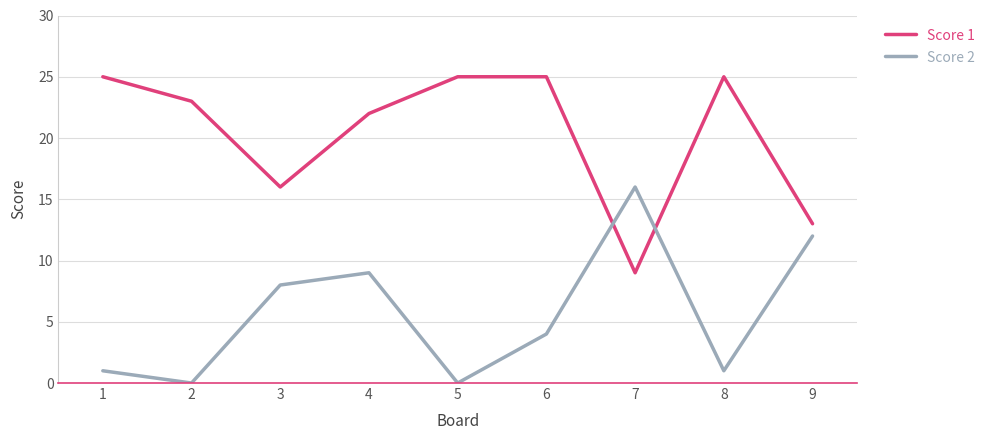

The Score 2 series shows 9 at 4. True or false?

True